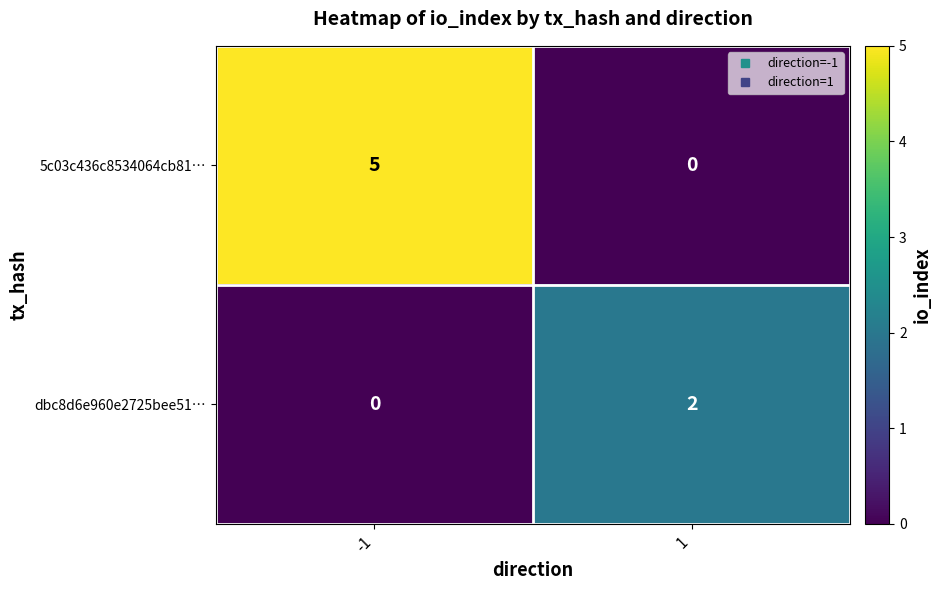

How many categories are shown in the chart?

2